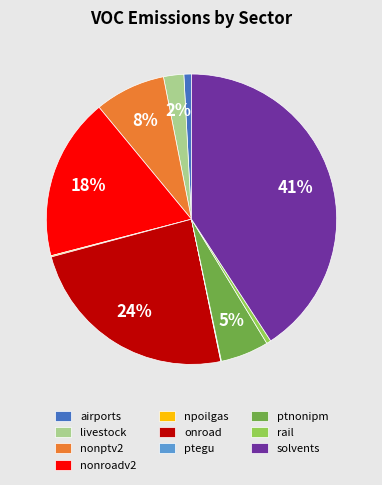

Combined, do nonptv2 and solvents account for over 50%?

No